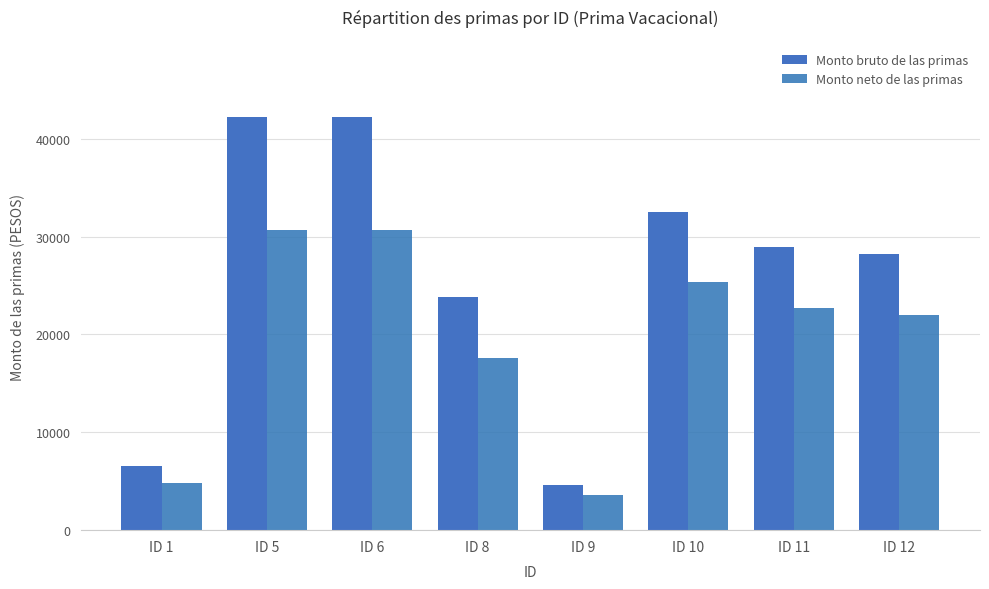

Reading left to right, what are all the values shown in this chart?

Monto bruto de las primas: 6586.9	42221.8	42221.8	23867.5	4569.5	32502.3	28935.4	28235.3
Monto neto de las primas: 4859.9	30652.5	30637.2	17569.2	3552.6	25402.0	22744.4	21970.0